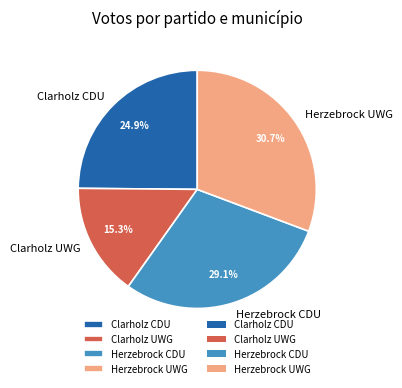

Count the number of slices in the pie.

4